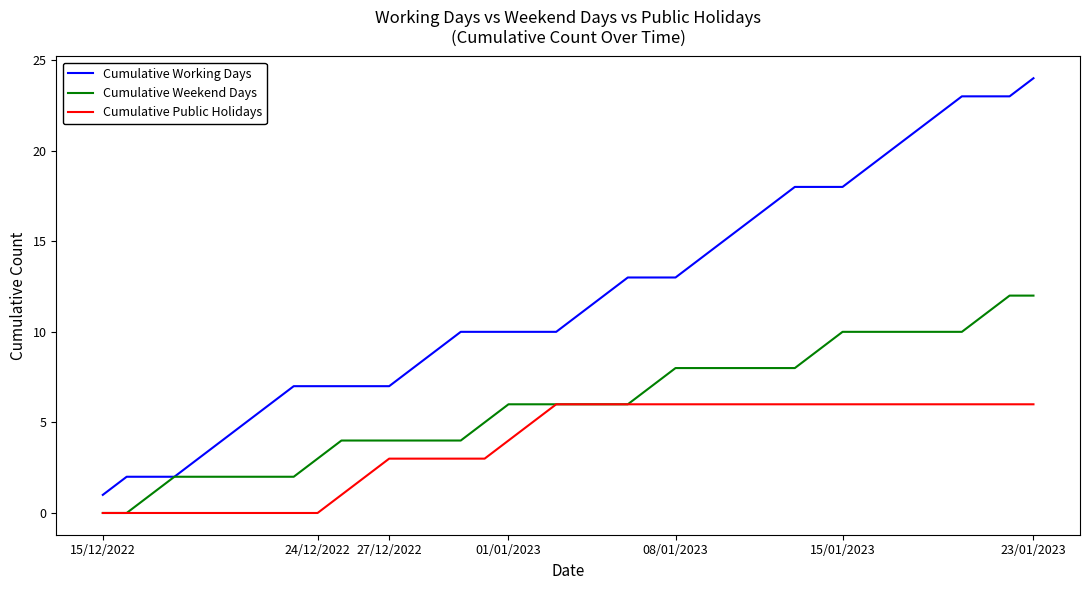

Which series has the largest total across all categories?

Cumulative Working Days